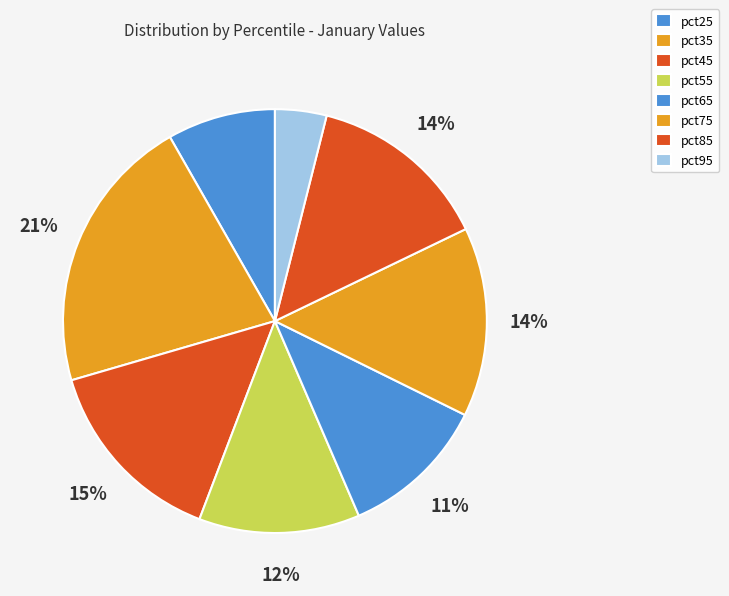

Rank the categories by value from lowest to highest.

pct95, pct25, pct65, pct55, pct85, pct75, pct45, pct35